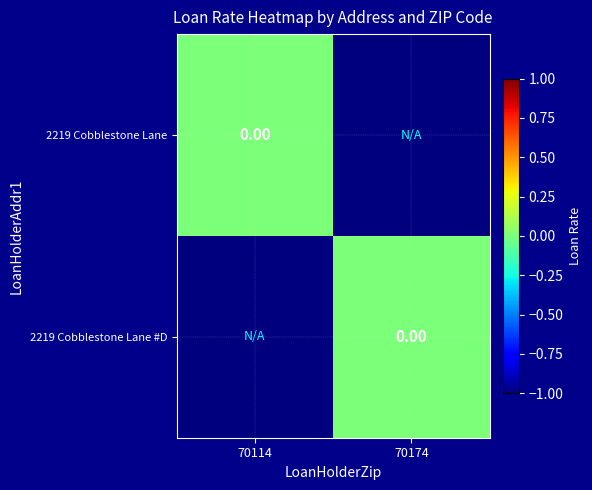

Count the number of data series in this chart.

2